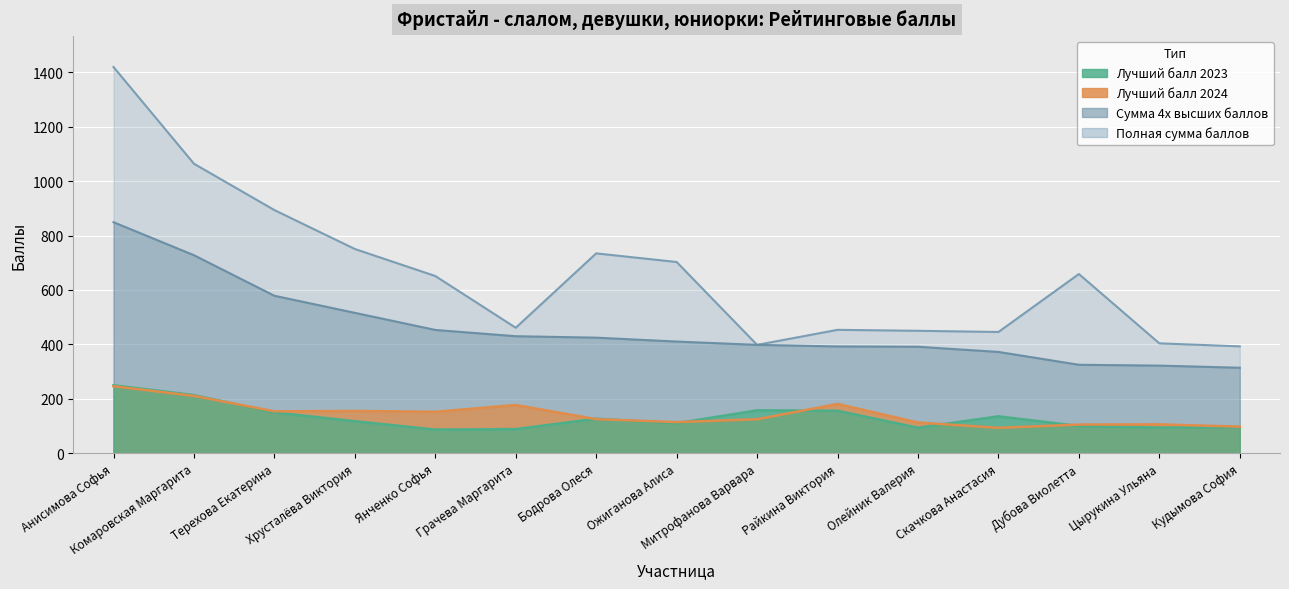

What is the total value across all series at Анисимова Софья?

2764.4